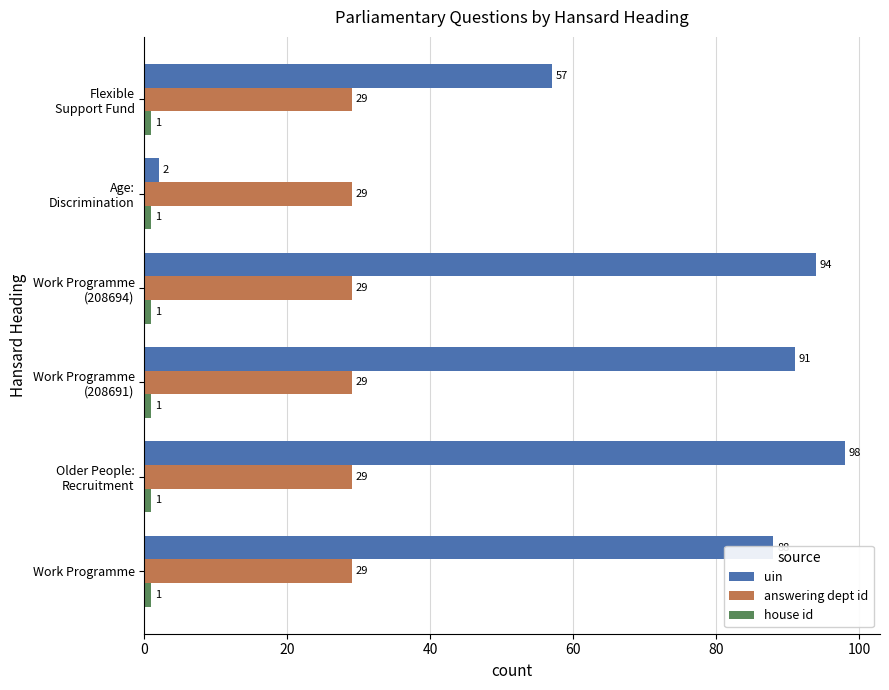

Count the number of data series in this chart.

3